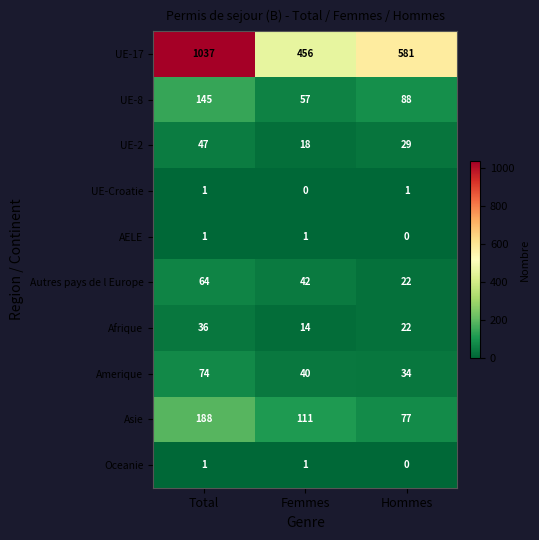

Reading left to right, list all the values displayed in this chart.

UE-17: Total=1037	Femmes=456	Hommes=581
UE-8: Total=145	Femmes=57	Hommes=88
UE-2: Total=47	Femmes=18	Hommes=29
UE-Croatie: Total=1	Femmes=0	Hommes=1
AELE: Total=1	Femmes=1	Hommes=0
Autres pays de l Europe: Total=64	Femmes=42	Hommes=22
Afrique: Total=36	Femmes=14	Hommes=22
Amerique: Total=74	Femmes=40	Hommes=34
Asie: Total=188	Femmes=111	Hommes=77
Oceanie: Total=1	Femmes=1	Hommes=0